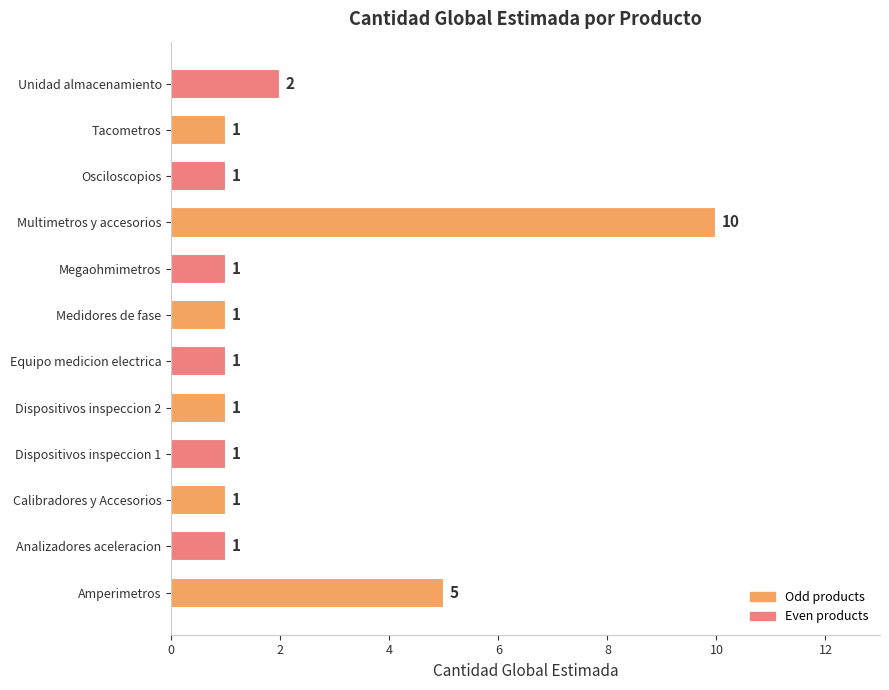

What is the average value?

2